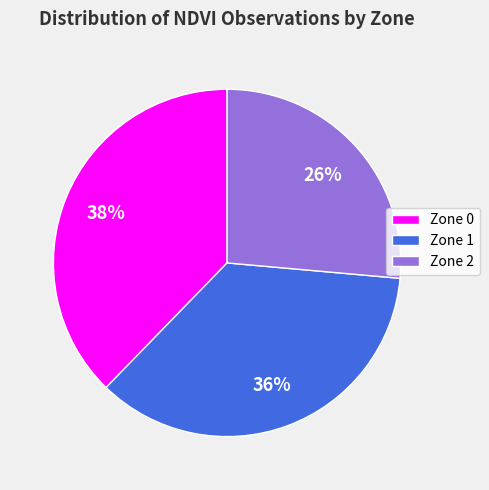

Is the sum of Zone 1 and Zone 0 greater than half?

Yes